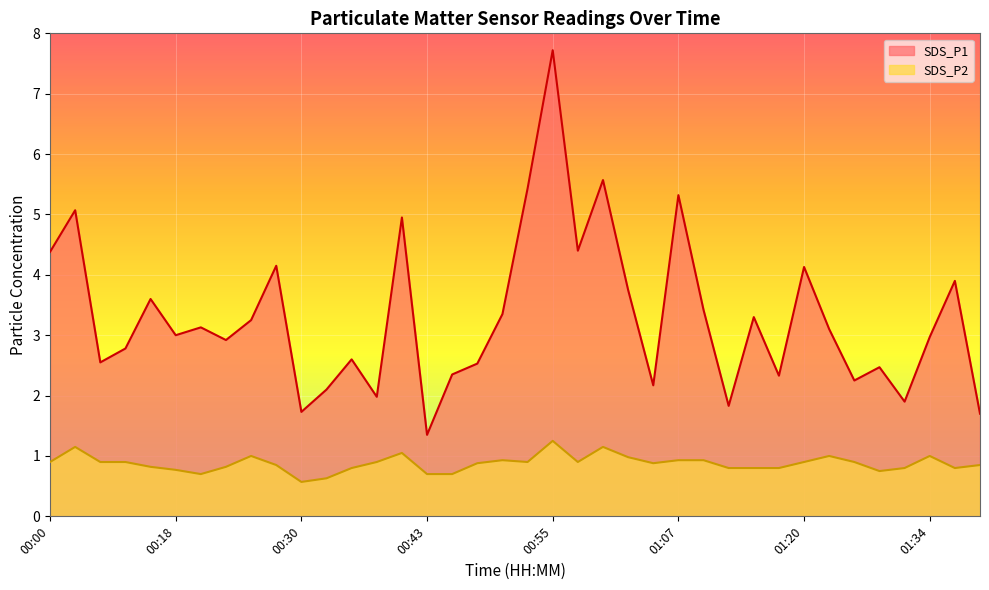

True or false: SDS_P2 and SDS_P1 intersect in this chart.

False